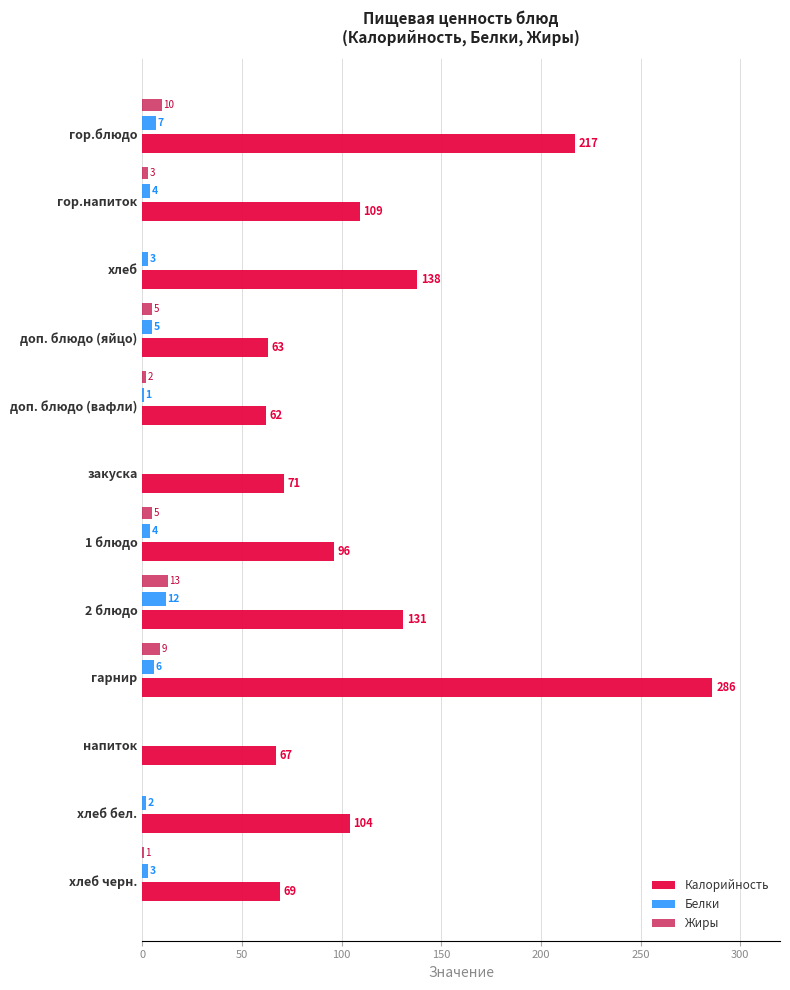

Read the Калорийность value at доп. блюдо (яйцо).

63